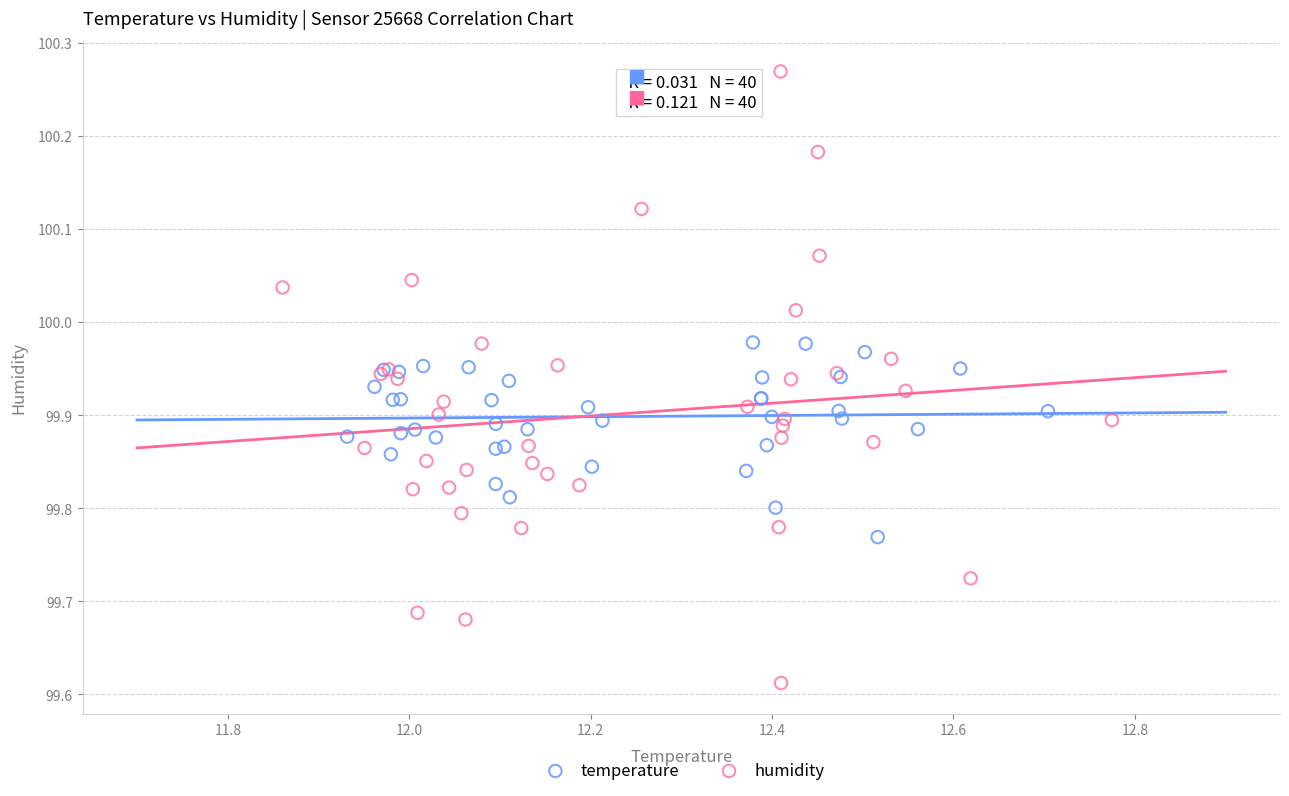

Which series has the largest Y range (max minus min)?

humidity